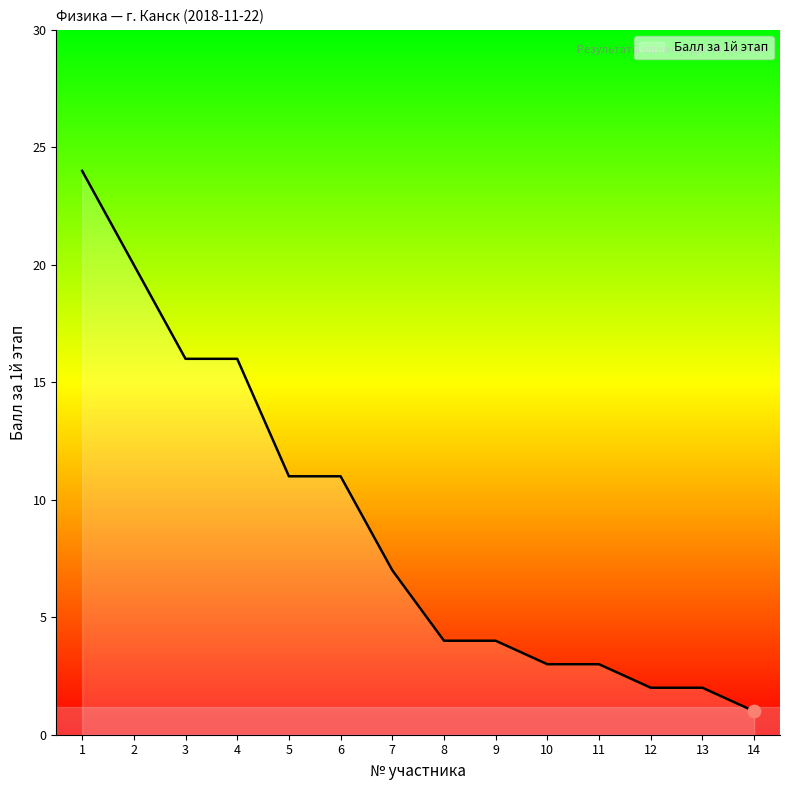

Approximately how many times larger is the value at 1 compared to 4?

1.5